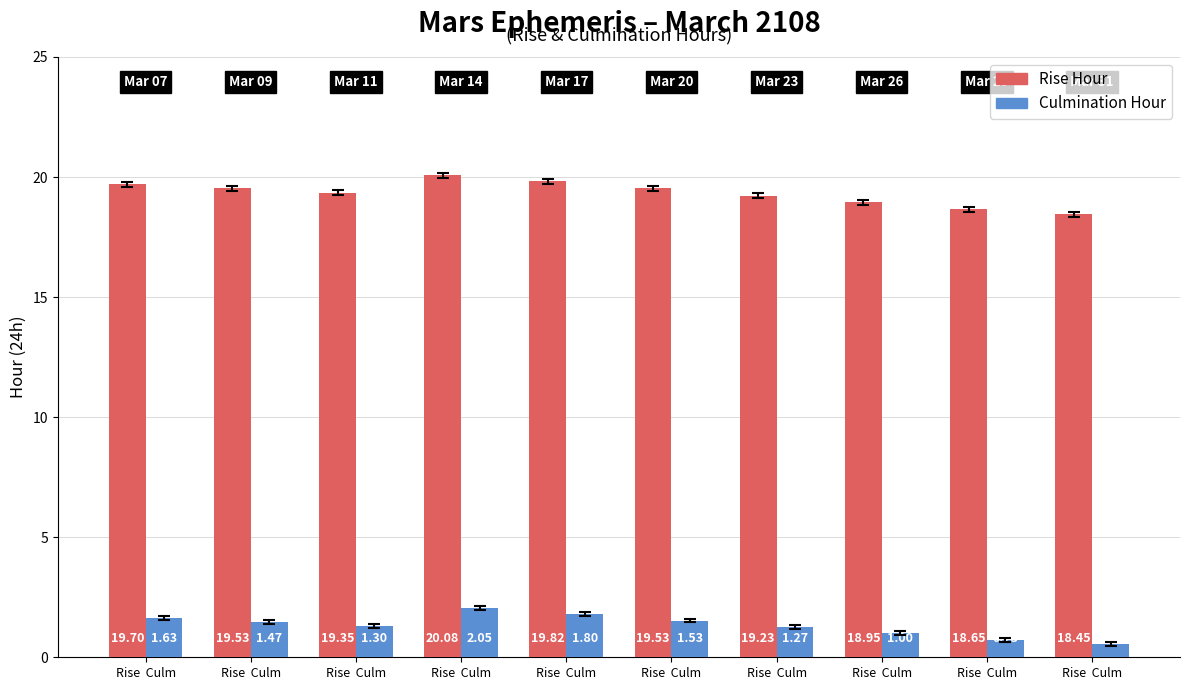

How many distinct data groups are displayed?

2